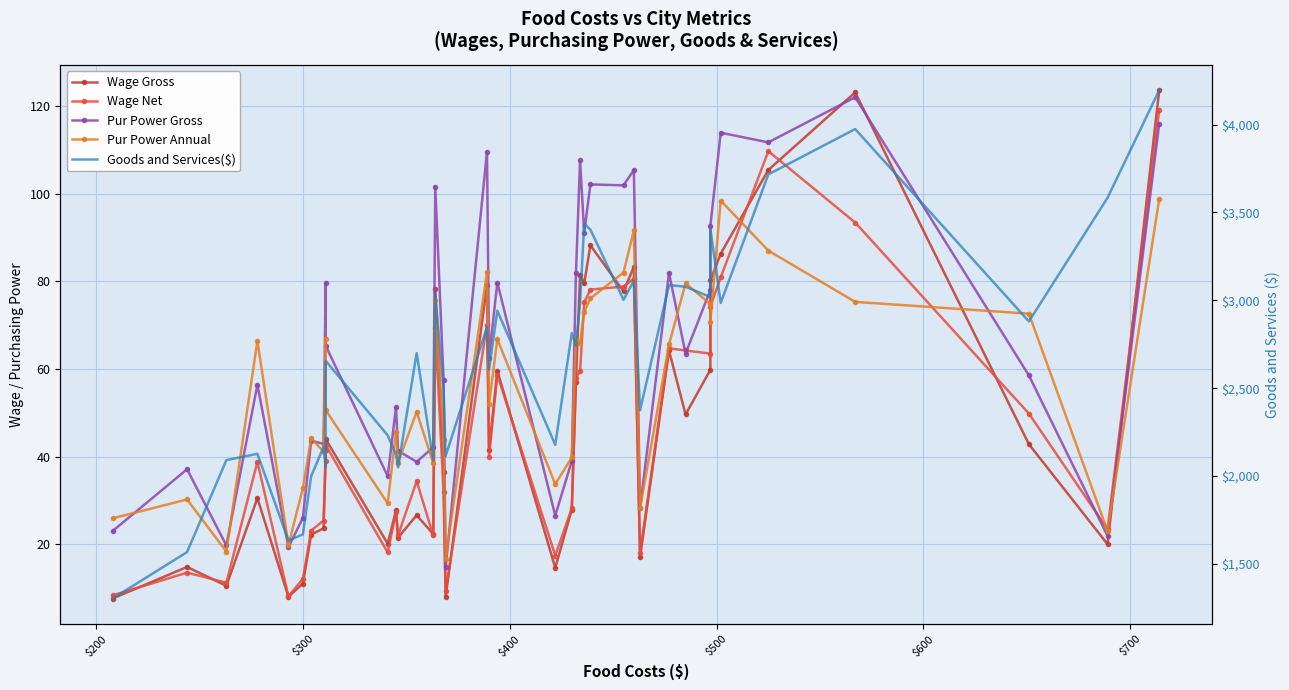

How many interior local peaks does the Pur Power Gross series have?

14